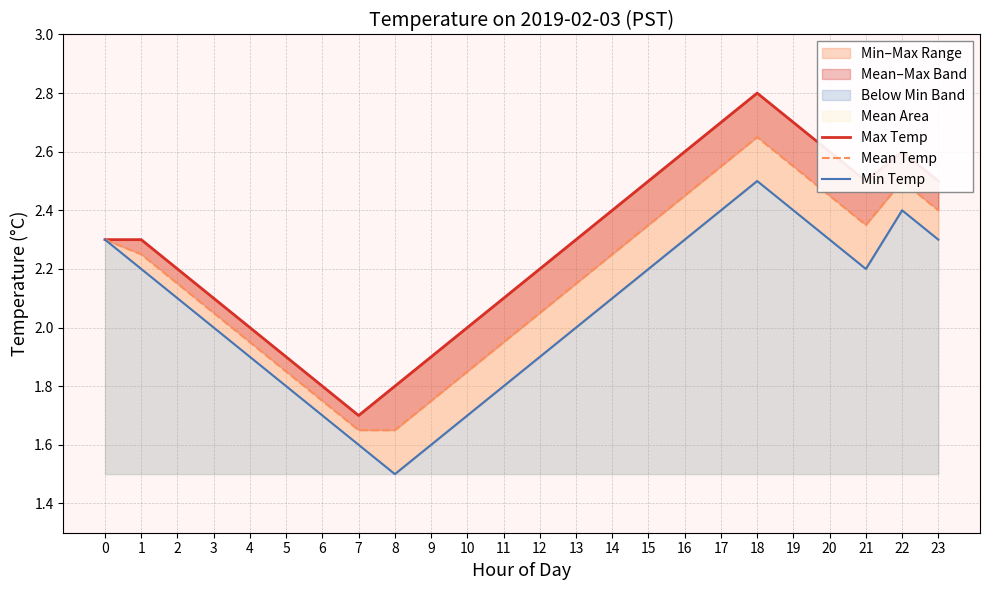

Is it true that Max Temp equals 3.0 at 1?

False